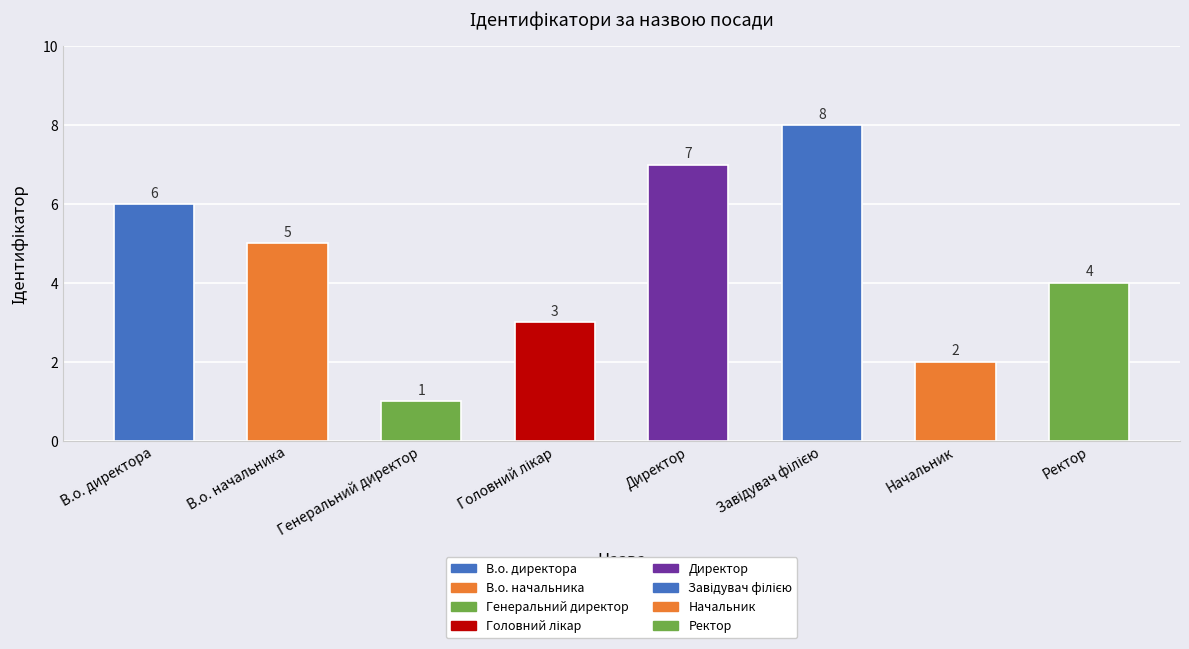

How many bars are there in total?

8